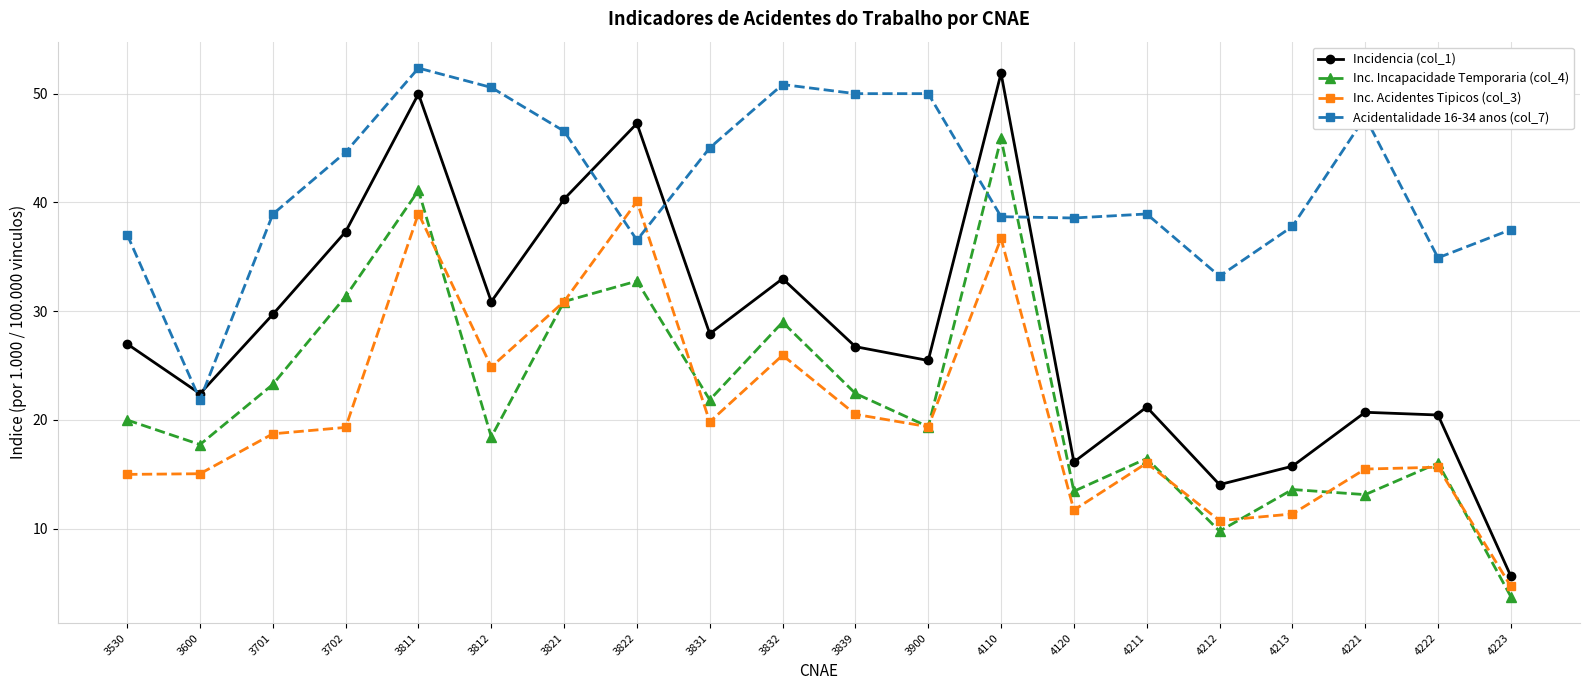

At 3822, list the series in order from smallest to largest.

Inc. Incapacidade Temporaria (col_4), Acidentalidade 16-34 anos (col_7), Inc. Acidentes Tipicos (col_3), Incidencia (col_1)